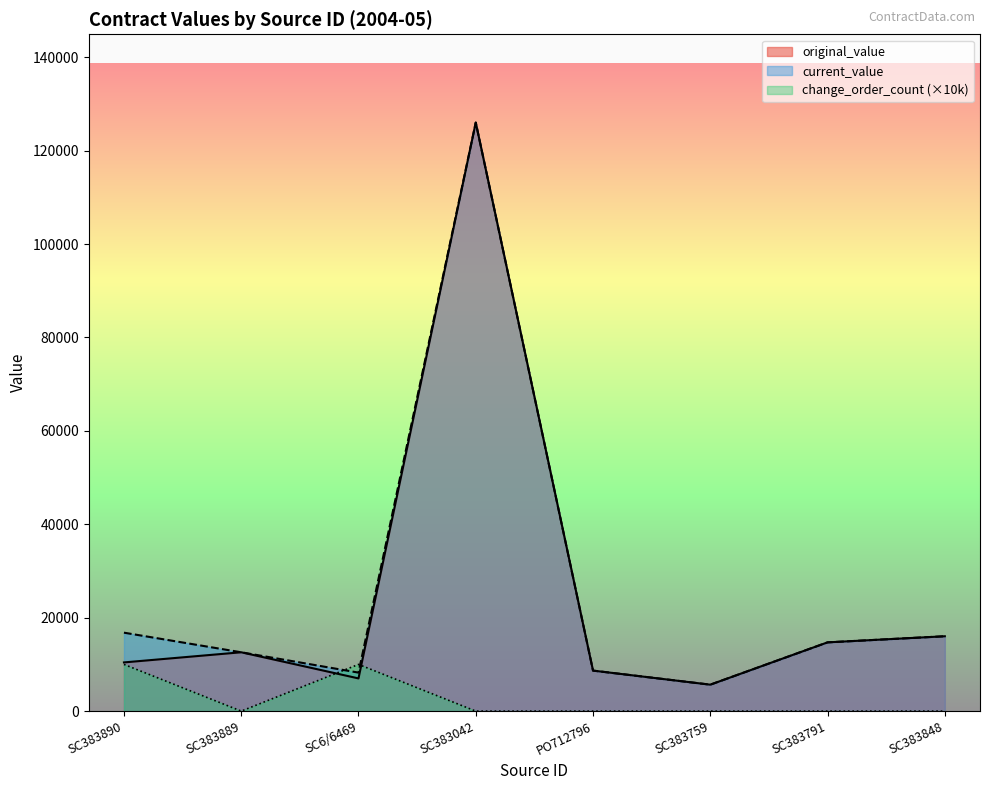

True or false: original_value and current_value cross at least once.

False